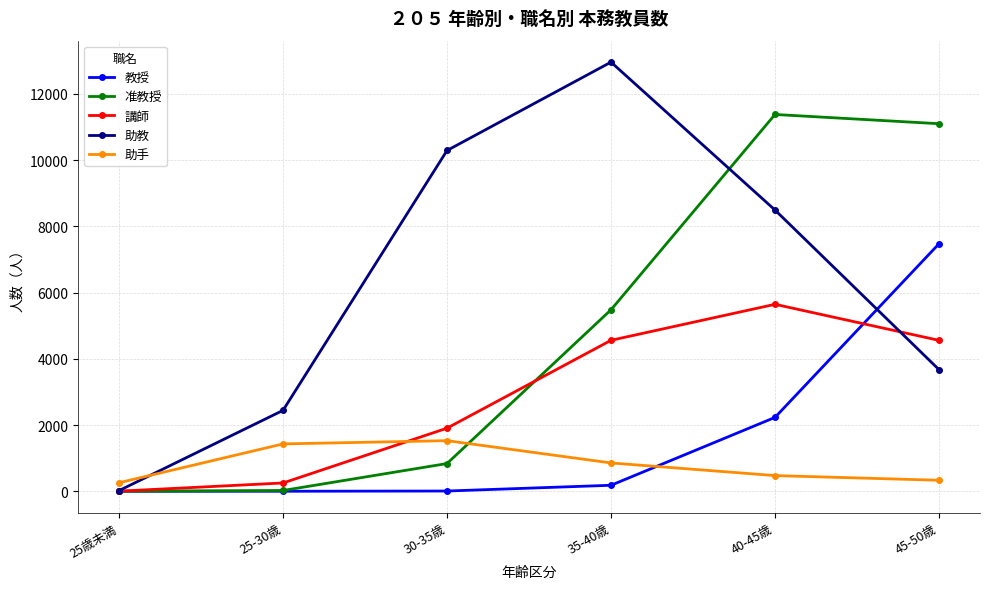

True or false: 教授 has more than 2 points higher than both neighbors.

False